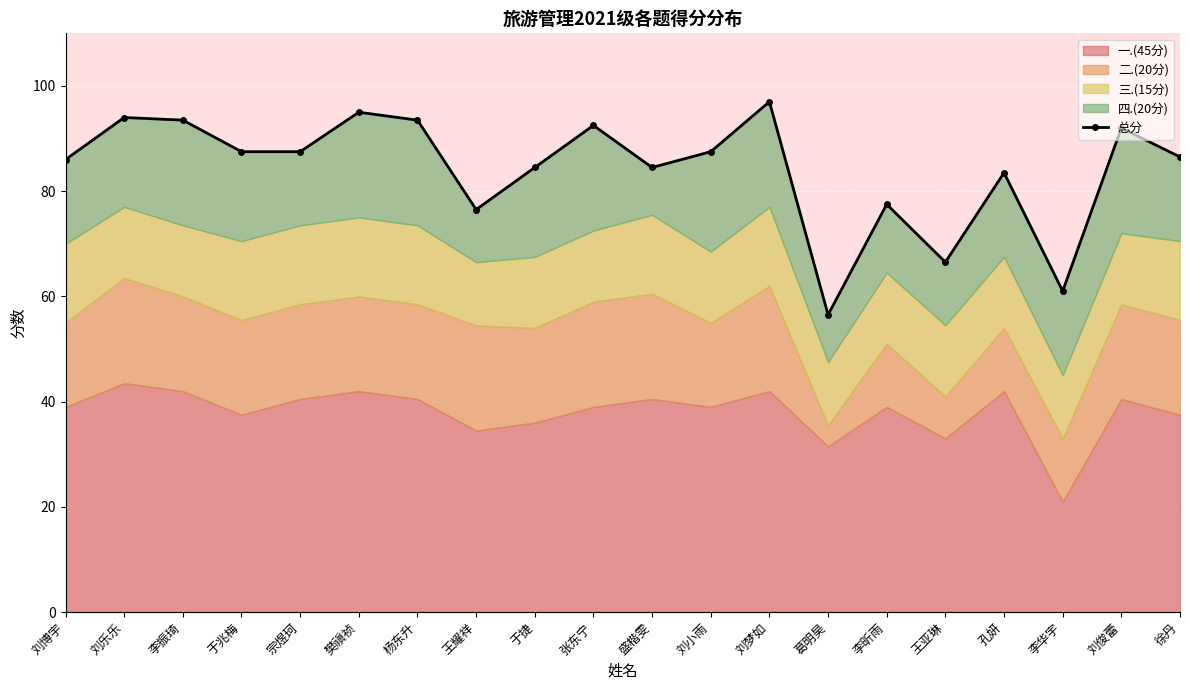

At which label is the value closest to 76?

王耀祥